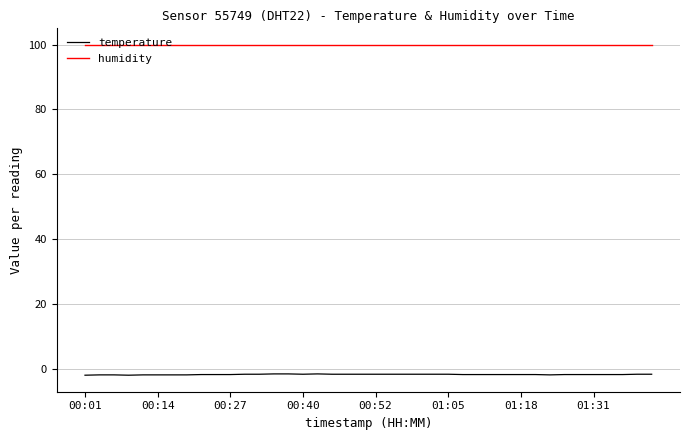

Rank the series by their average value, from highest to lowest.

humidity, temperature